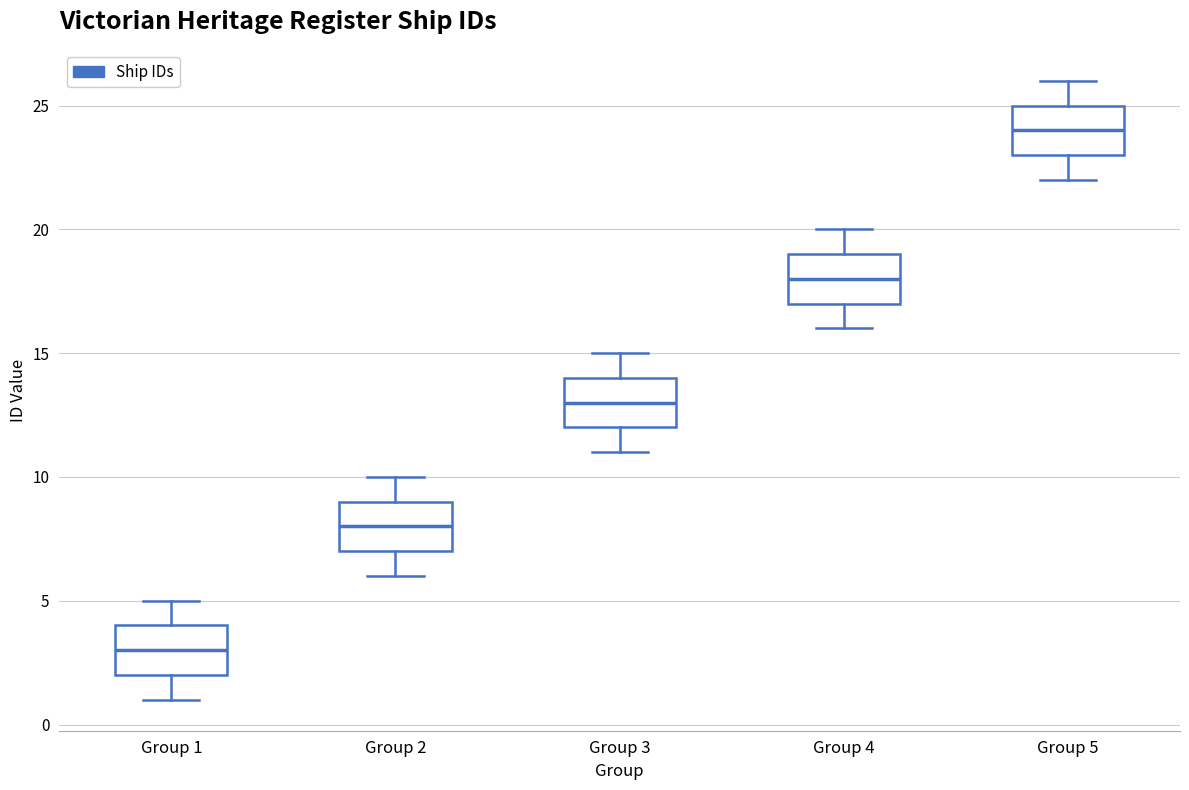

Reading left to right, transcribe this box plot: for each box, give where its median line is, the range the box spans, and where its two whiskers end, as read against the y-axis. The values are not printed on the chart, so give them approximately, as read against the axis.

Group 1: median 3, box 2 to 4, whiskers 1 to 5
Group 2: median 8, box 7 to 9, whiskers 6 to 10
Group 3: median 13, box 12 to 14, whiskers 11 to 15
Group 4: median 18, box 17 to 19, whiskers 16 to 20
Group 5: median 24, box 23 to 25, whiskers 22 to 26